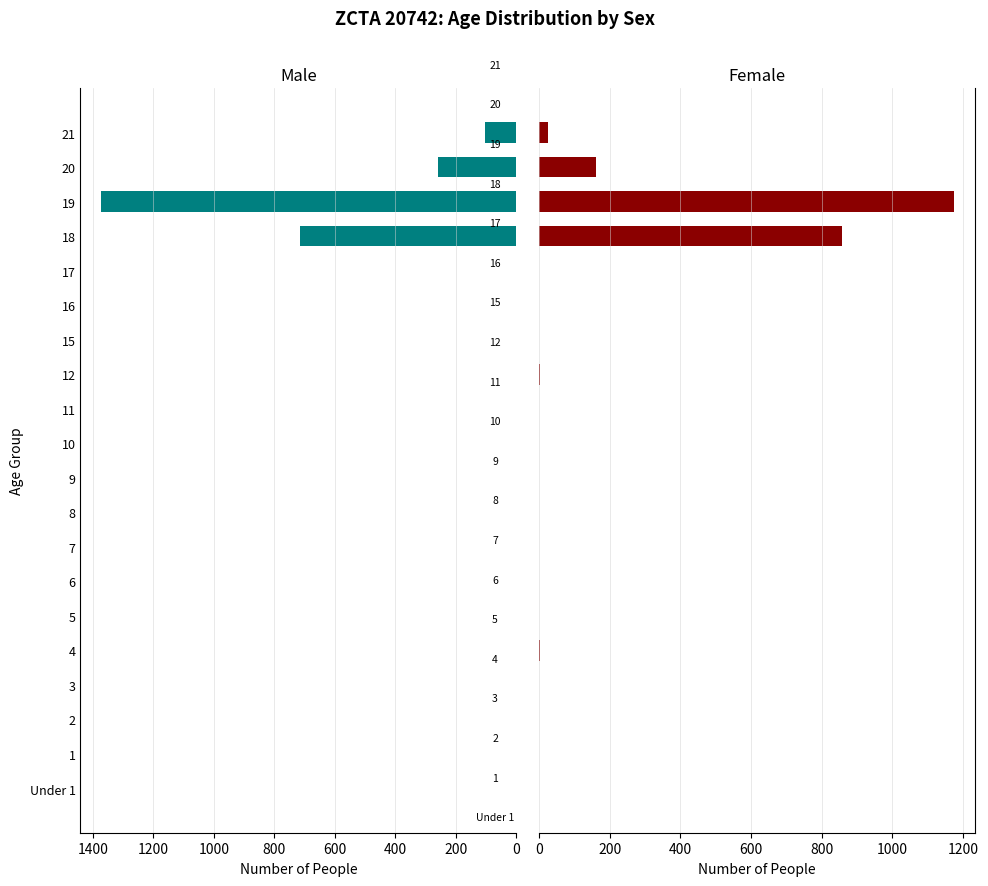

What are all the series names shown in the legend?

Male, Female